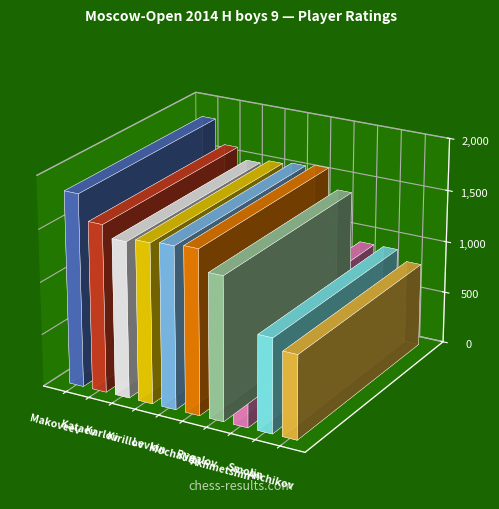

How many data points are less than 1522?

5